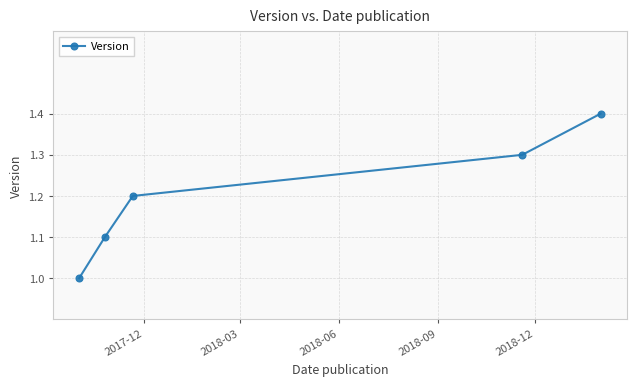

What is the sum of all values?

6.0